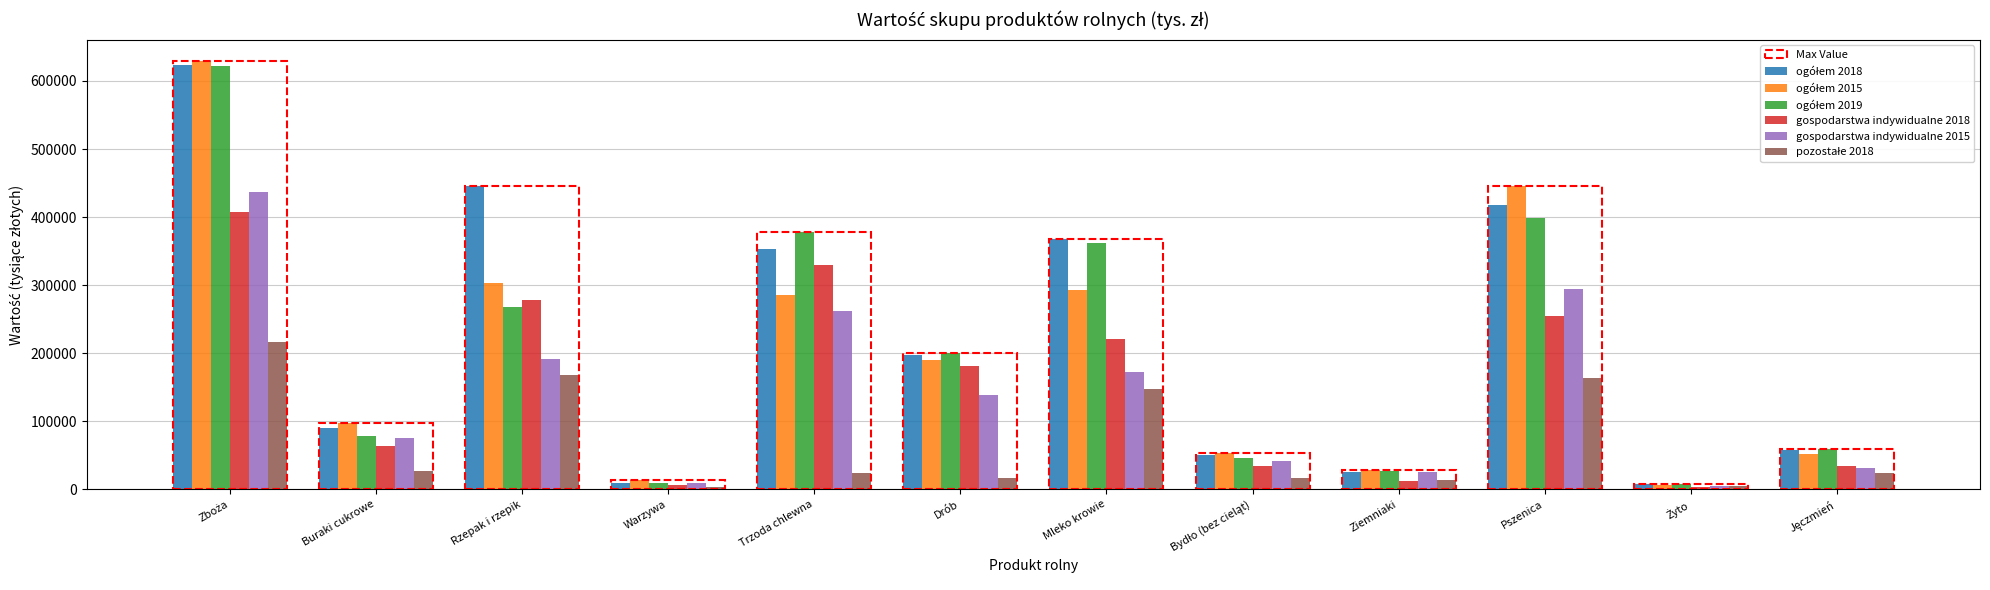

Count the number of data series in this chart.

6